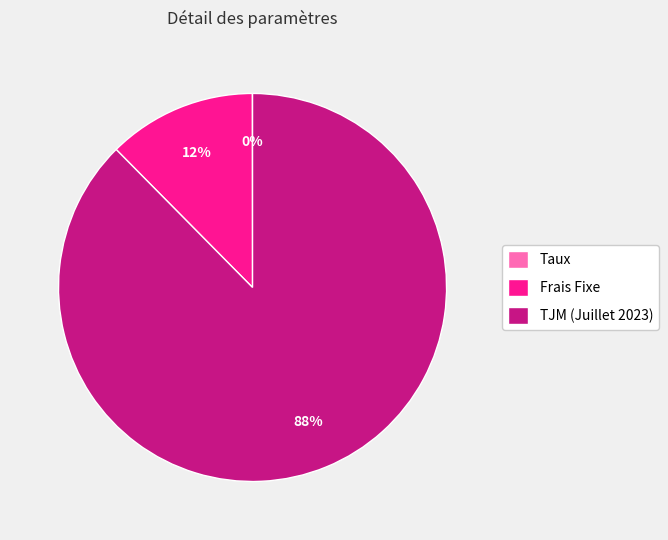

What is the majority slice?

TJM (Juillet 2023)